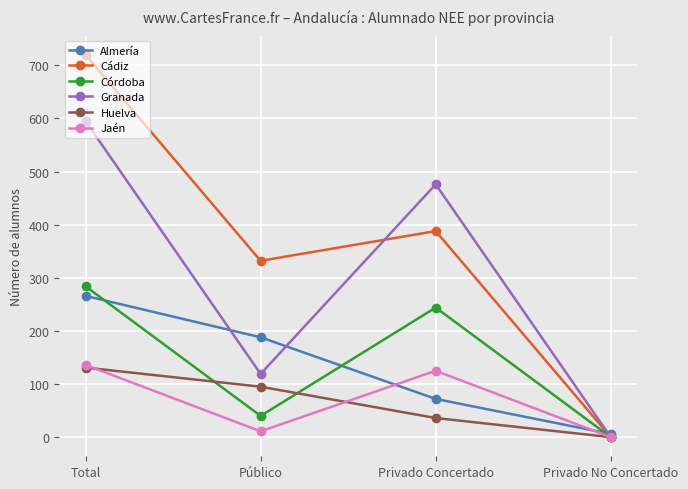

Reading left to right, transcribe all the data shown in this chart.

Almería: Total=266	Público=188	Privado Concertado=72	Privado No Concertado=6
Cádiz: Total=720	Público=332	Privado Concertado=388	Privado No Concertado=0
Córdoba: Total=284	Público=40	Privado Concertado=244	Privado No Concertado=0
Granada: Total=595	Público=119	Privado Concertado=476	Privado No Concertado=0
Huelva: Total=131	Público=95	Privado Concertado=36	Privado No Concertado=0
Jaén: Total=136	Público=11	Privado Concertado=125	Privado No Concertado=0